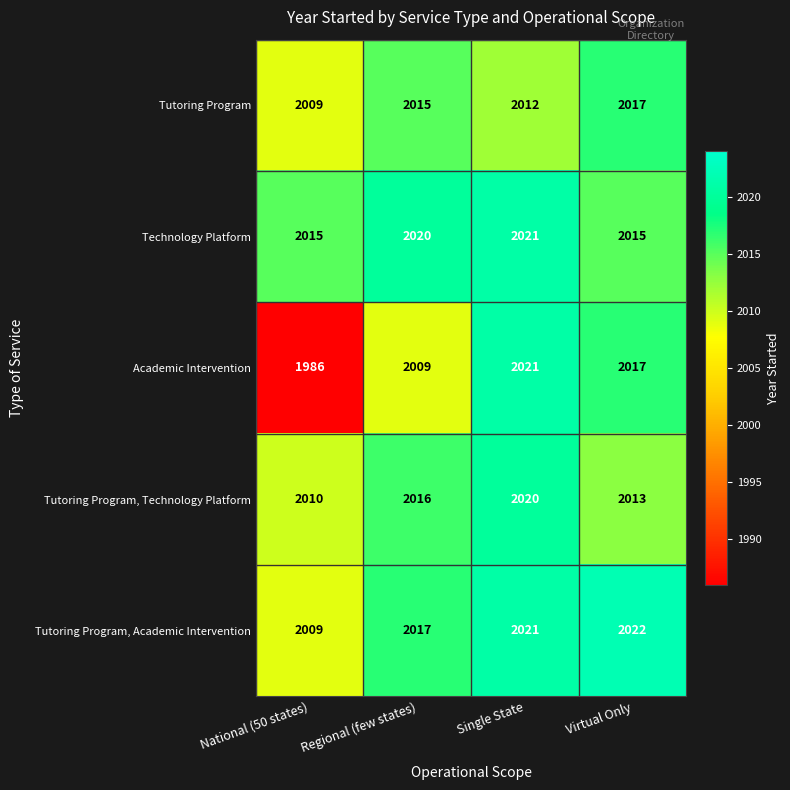

Reading right to left, extract all data points from this chart.

Tutoring Program: 2017	2012	2015	2009
Technology Platform: 2015	2021	2020	2015
Academic Intervention: 2017	2021	2009	1986
Tutoring Program, Technology Platform: 2013	2020	2016	2010
Tutoring Program, Academic Intervention: 2022	2021	2017	2009